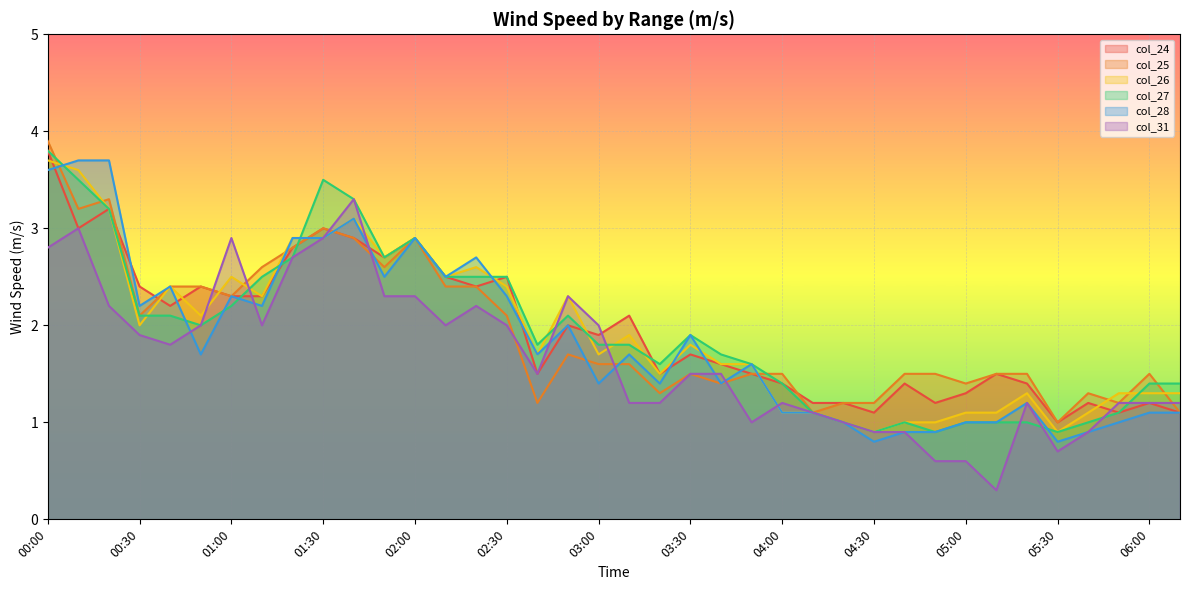

What is the difference between the highest and lowest values at 04:30?

0.4